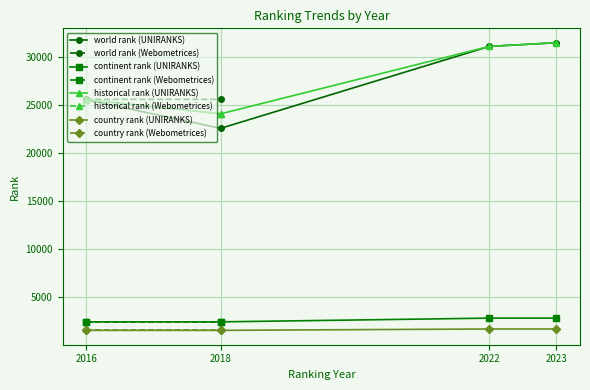

Where is historical rank nearest to the value 27753?

2016